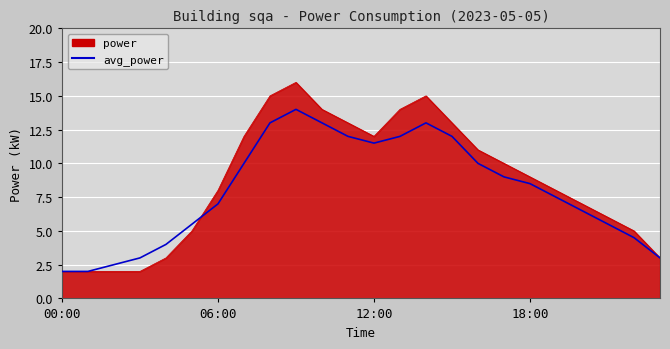

Which series has the largest range (max minus min)?

power